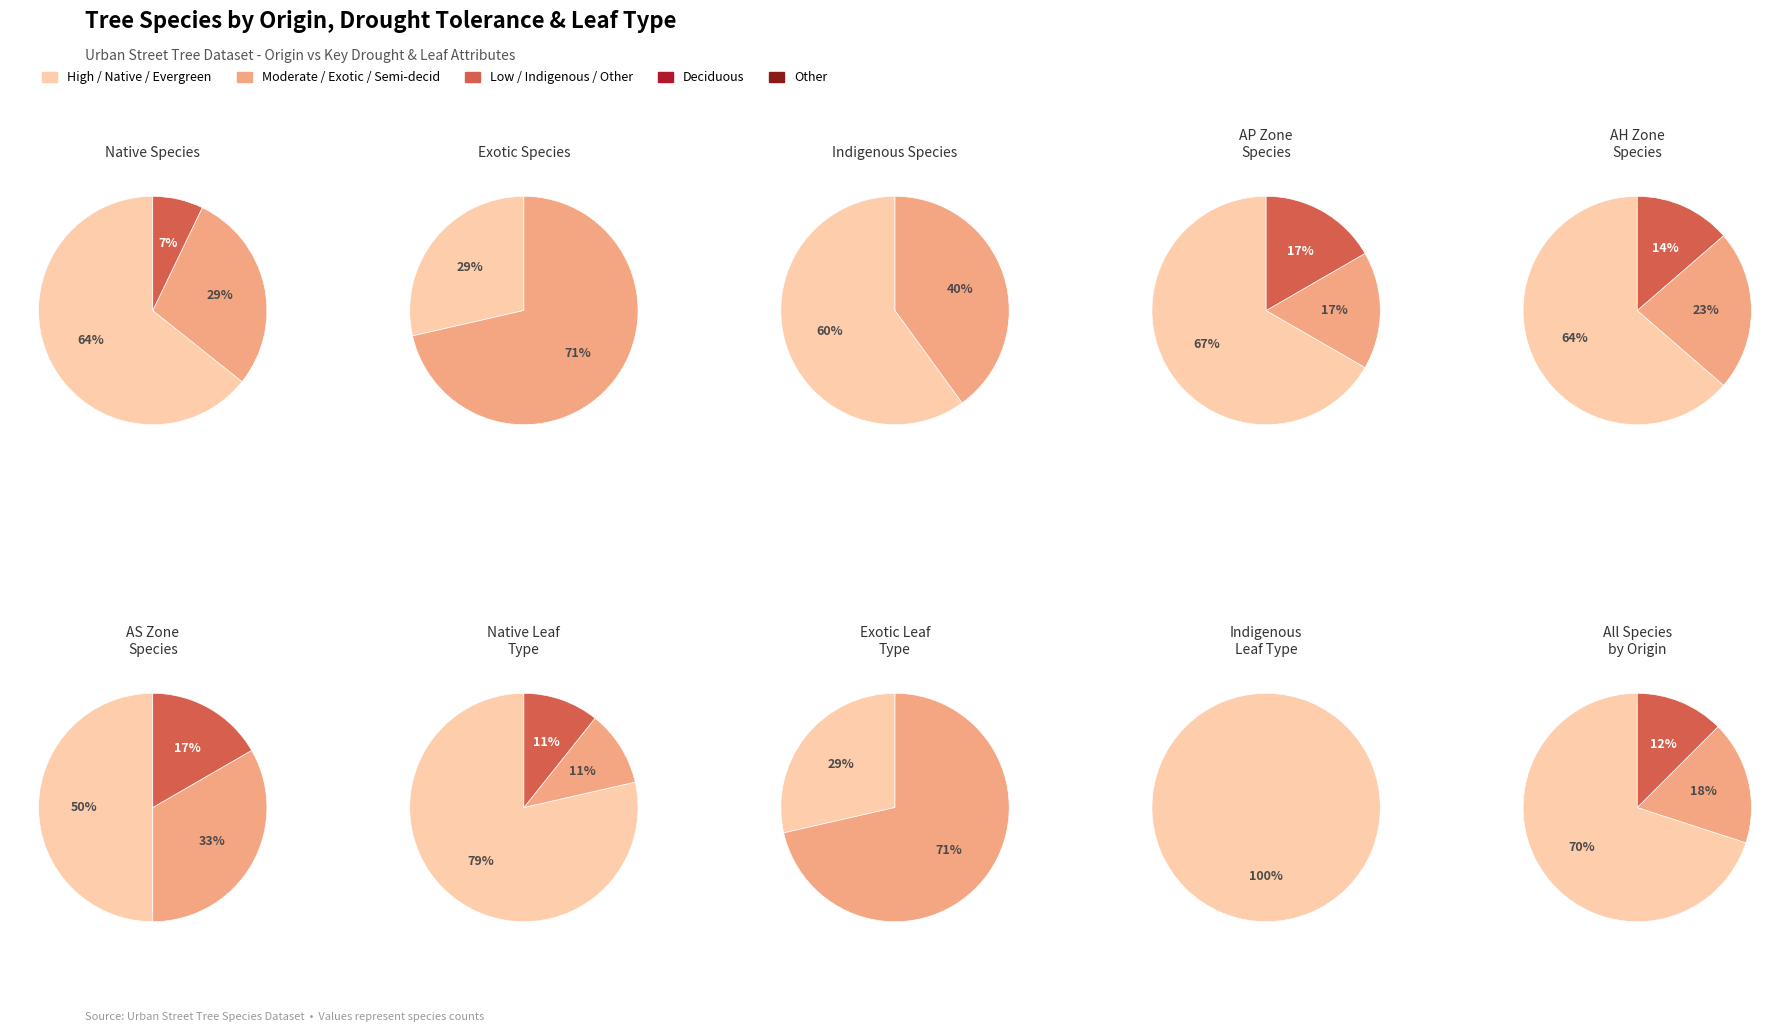

What percentage is NOT represented by Native?

30.0%